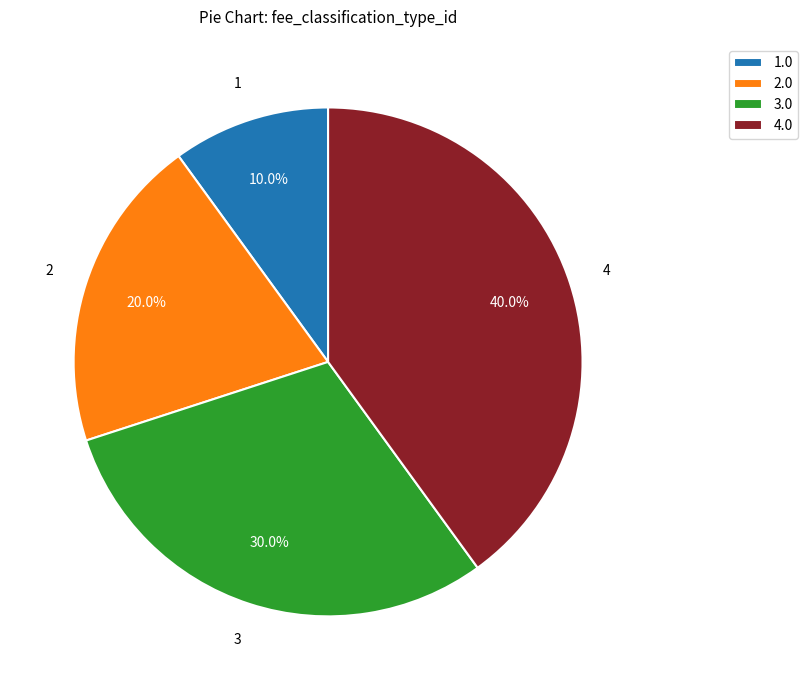

Between 2.0 and 1.0, which is larger?

2.0